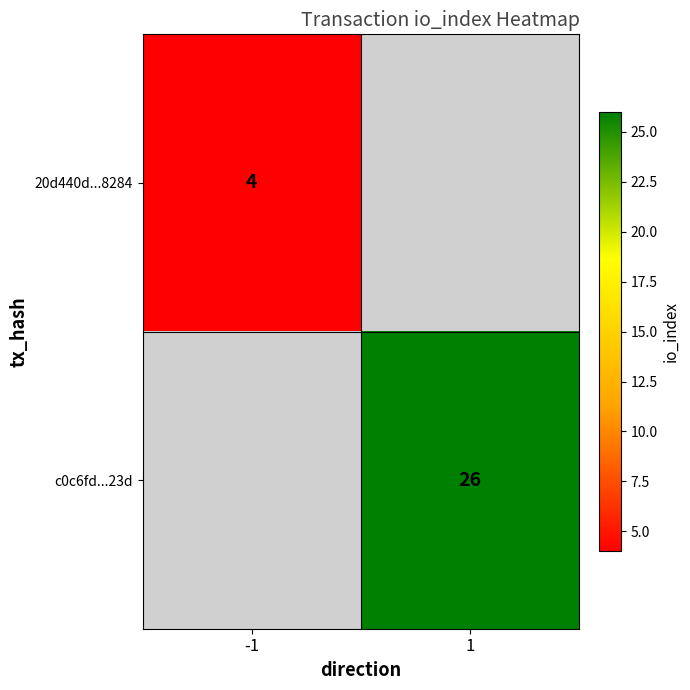

True or false: c0c6fd...23d has a value of 26 at 1.

True